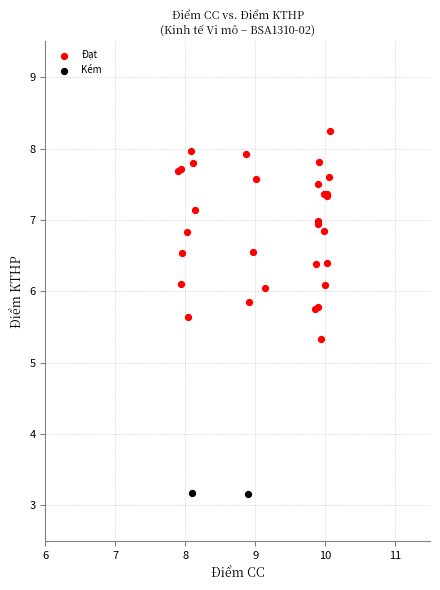

Which series reaches the minimum Y coordinate?

Kém